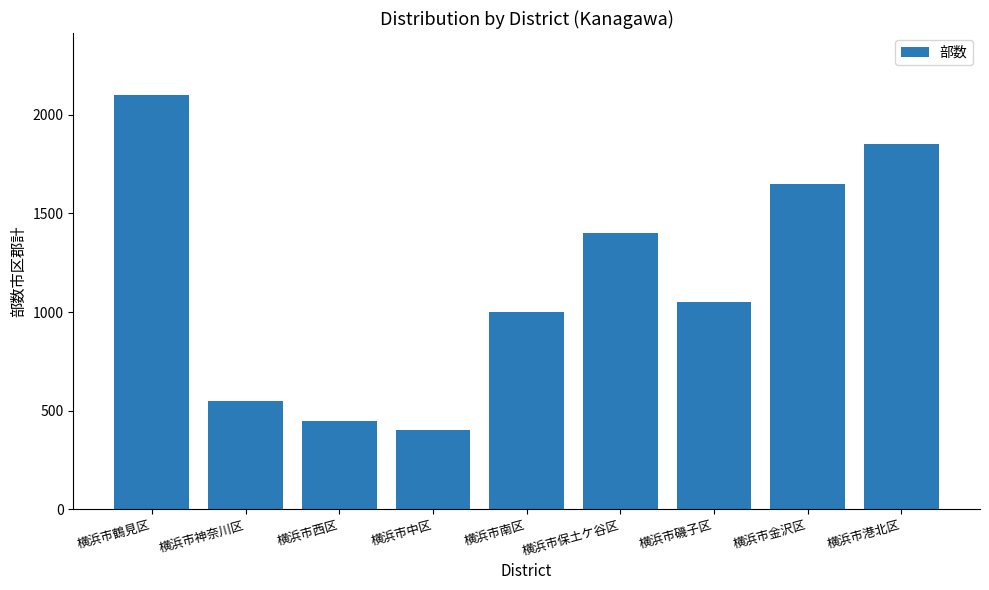

Count the number of data series in this chart.

1